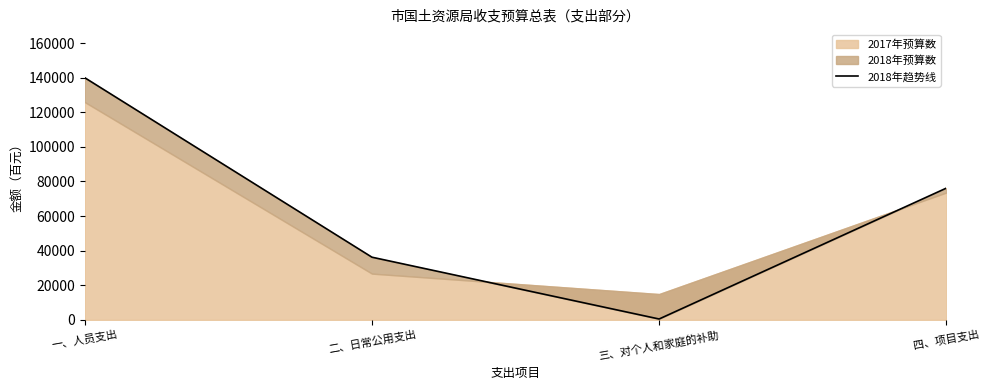

True or false: the data shows 130917 at 四、项目支出.

False